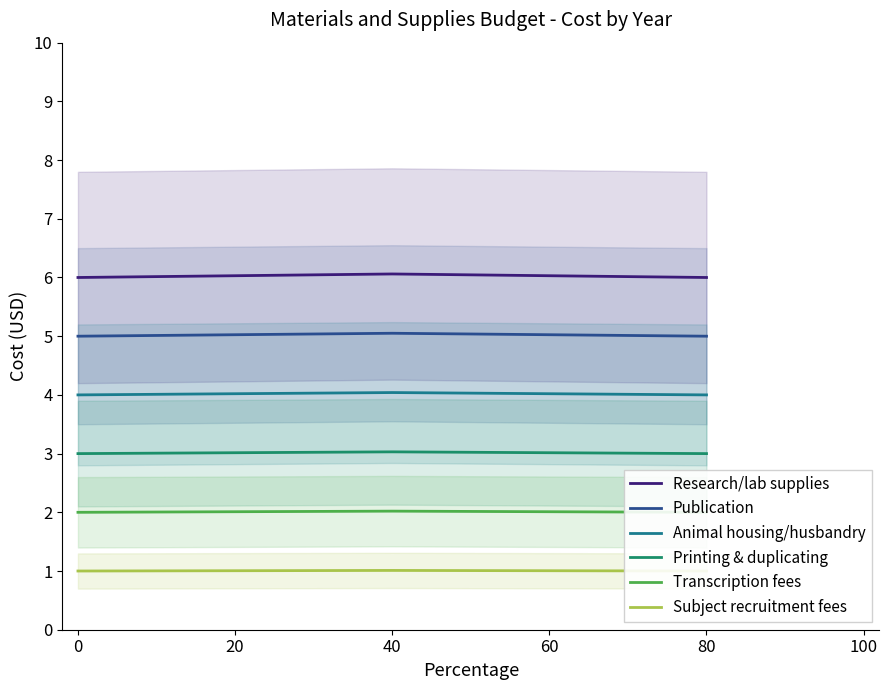

The Animal housing/husbandry series shows 6.2 at 40. True or false?

False